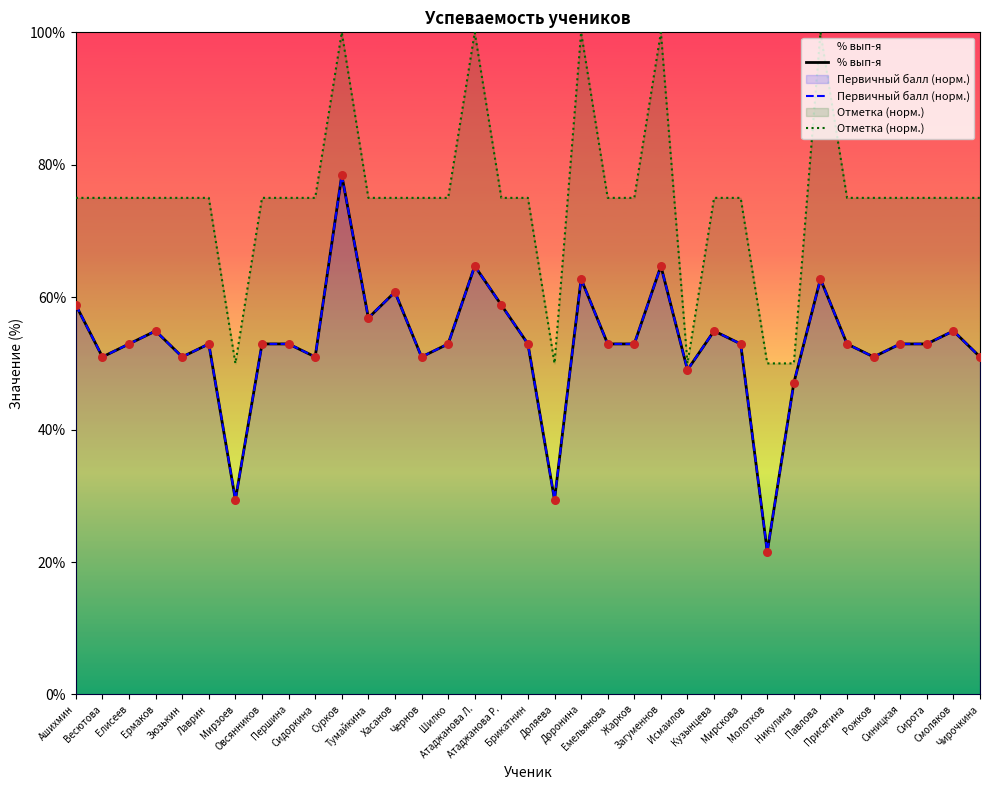

What are all the series names shown in the legend?

% вып-я, Первичный балл (норм.), Отметка (норм.)